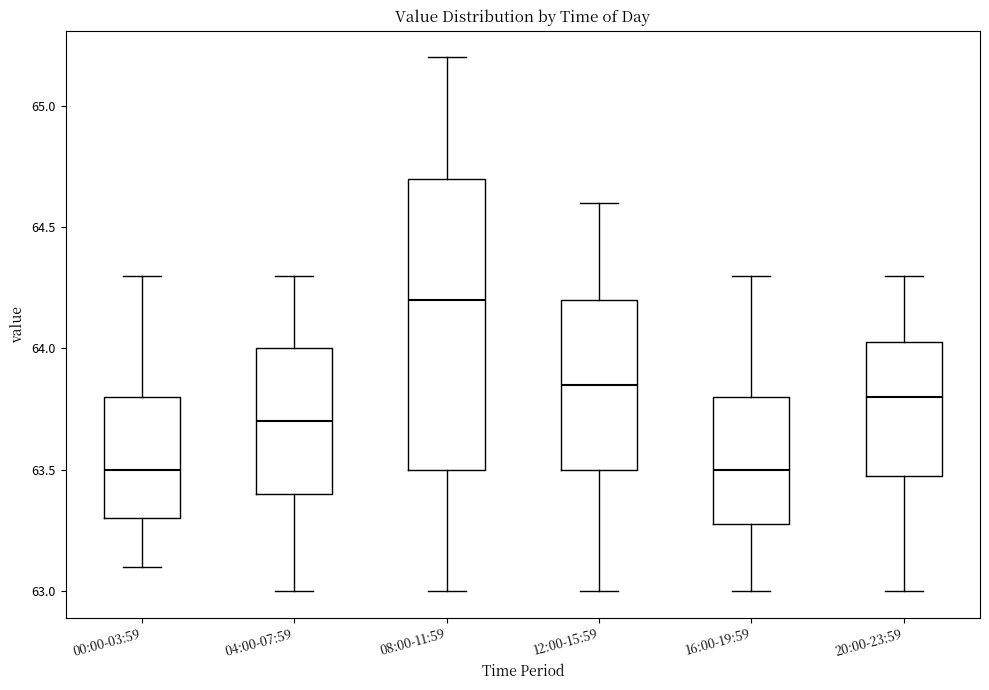

Reading left to right, transcribe this box plot: for each box, give where its median line is, the range the box spans, and where its two whiskers end, as read against the y-axis. The values are not printed on the chart, so give them approximately, as read against the axis.

00:00-03:59: median 63.50, box 63.30 to 63.80, whiskers 63.10 to 64.30
04:00-07:59: median 63.70, box 63.40 to 64.00, whiskers 63.00 to 64.30
08:00-11:59: median 64.20, box 63.50 to 64.70, whiskers 63.00 to 65.20
12:00-15:59: median 63.85, box 63.50 to 64.20, whiskers 63.00 to 64.60
16:00-19:59: median 63.50, box 63.30 to 63.80, whiskers 63.00 to 64.30
20:00-23:59: median 63.80, box 63.50 to 64.05, whiskers 63.00 to 64.30